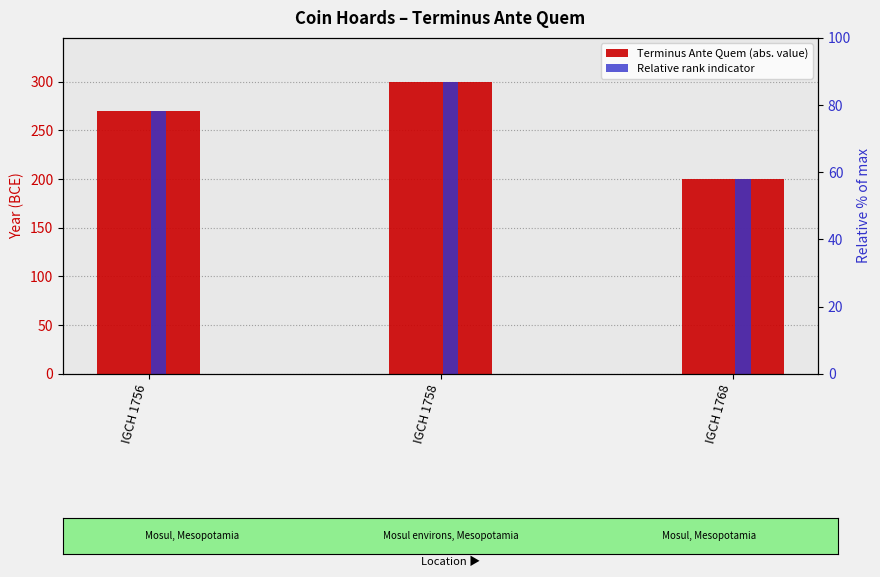

The Terminus Ante Quem (abs. value) series shows 304.0 at IGCH 1768. True or false?

False